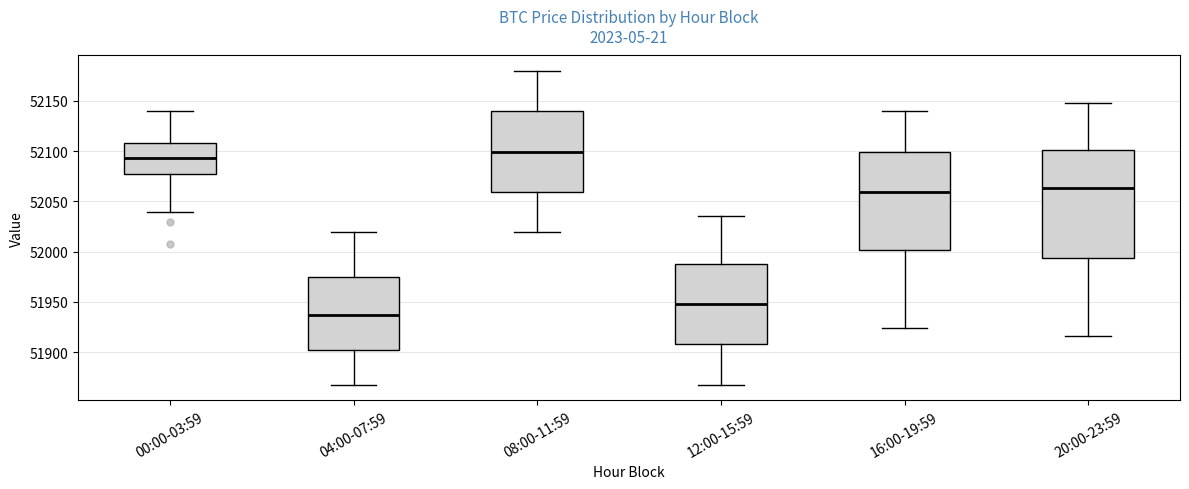

Reading left to right, read every box against the y-axis: the position of its median line, the range the box covers, and the ends of its whiskers. The values are not printed on the chart, so give them approximately, as read against the axis.

00:00-03:59: median 52095, box 52080 to 52110, whiskers 52040 to 52140
04:00-07:59: median 51935, box 51905 to 51975, whiskers 51870 to 52020
08:00-11:59: median 52100, box 52060 to 52140, whiskers 52020 to 52180
12:00-15:59: median 51950, box 51910 to 51990, whiskers 51870 to 52035
16:00-19:59: median 52060, box 52000 to 52100, whiskers 51925 to 52140
20:00-23:59: median 52065, box 51995 to 52100, whiskers 51915 to 52150